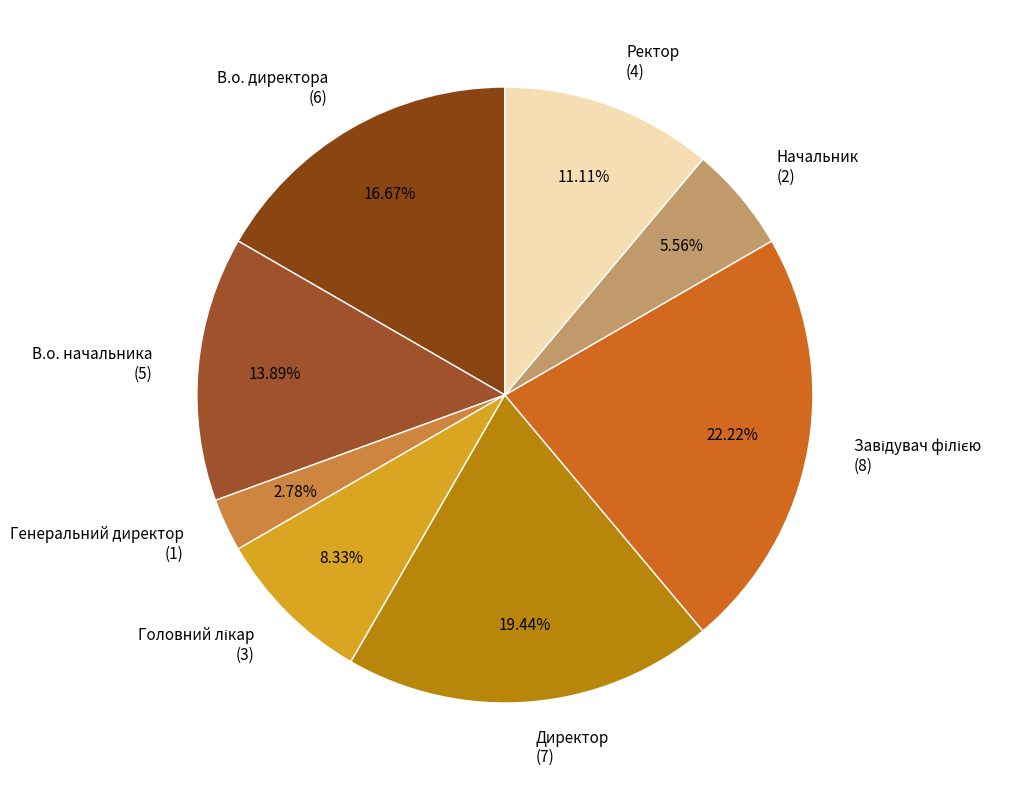

To the nearest percent, what is the average slice percentage?

12%